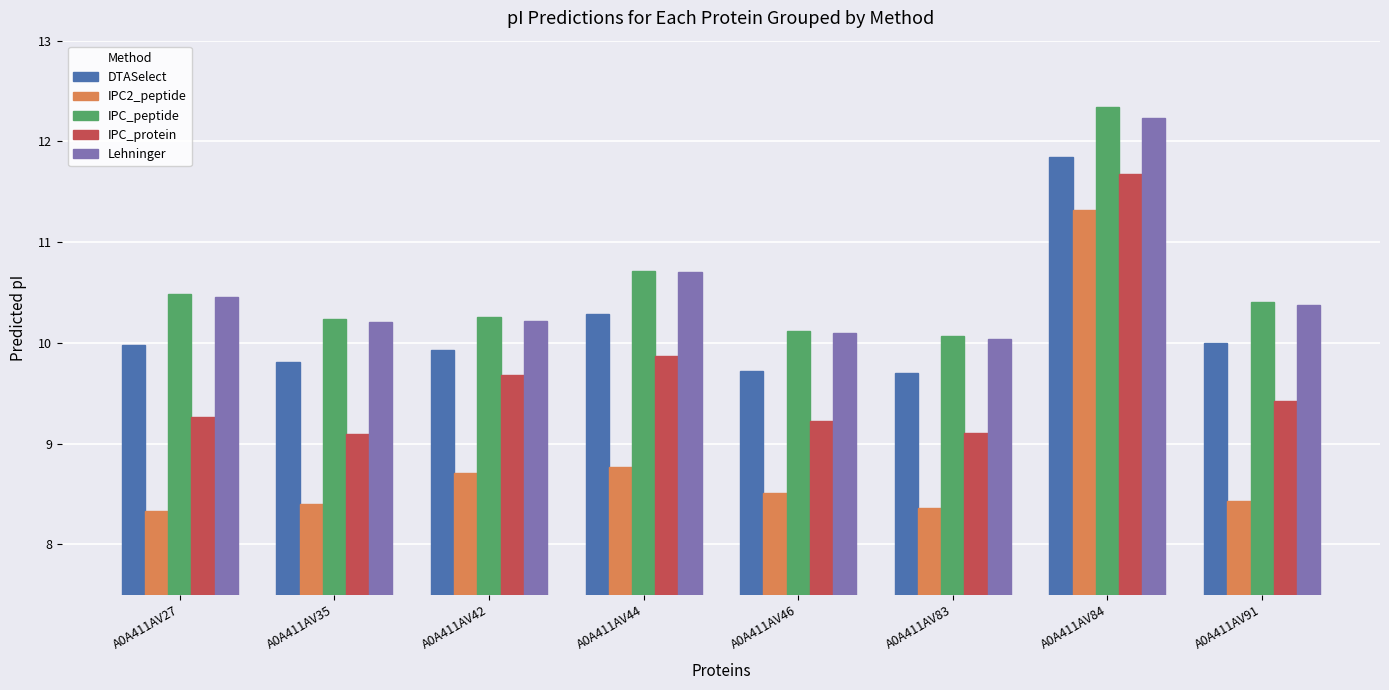

Where is IPC_peptide nearest to the value 11?

A0A411AV44